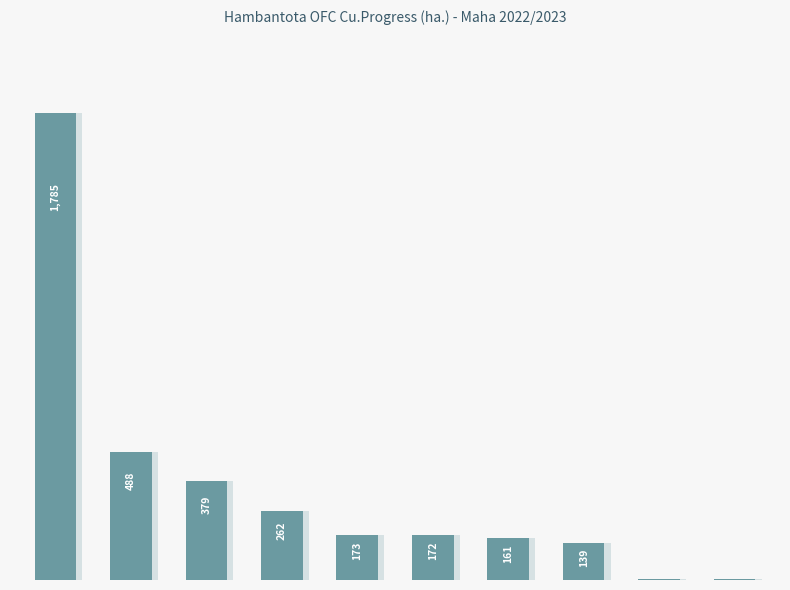

Rank the categories by value from lowest to highest.

9, 8, 7, 6, 5, 4, 3, 2, 1, 0